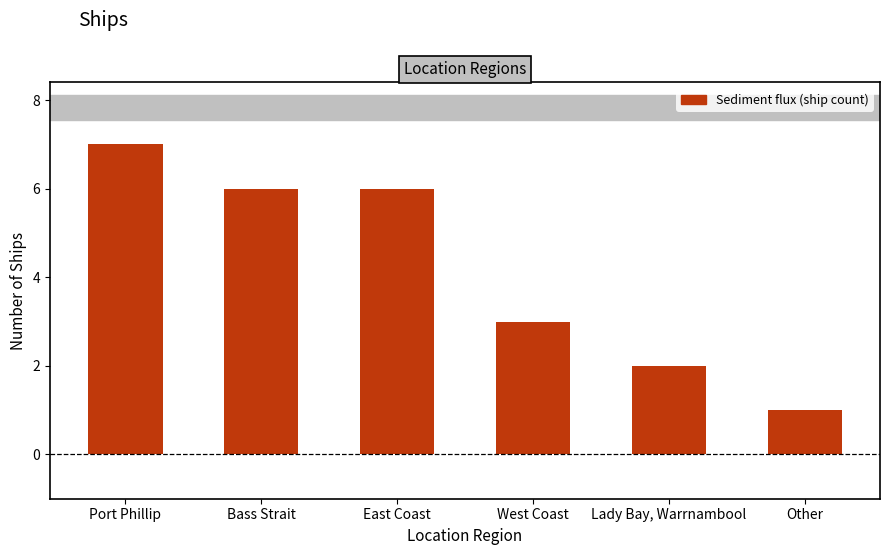

What position from the left is Port Phillip?

1